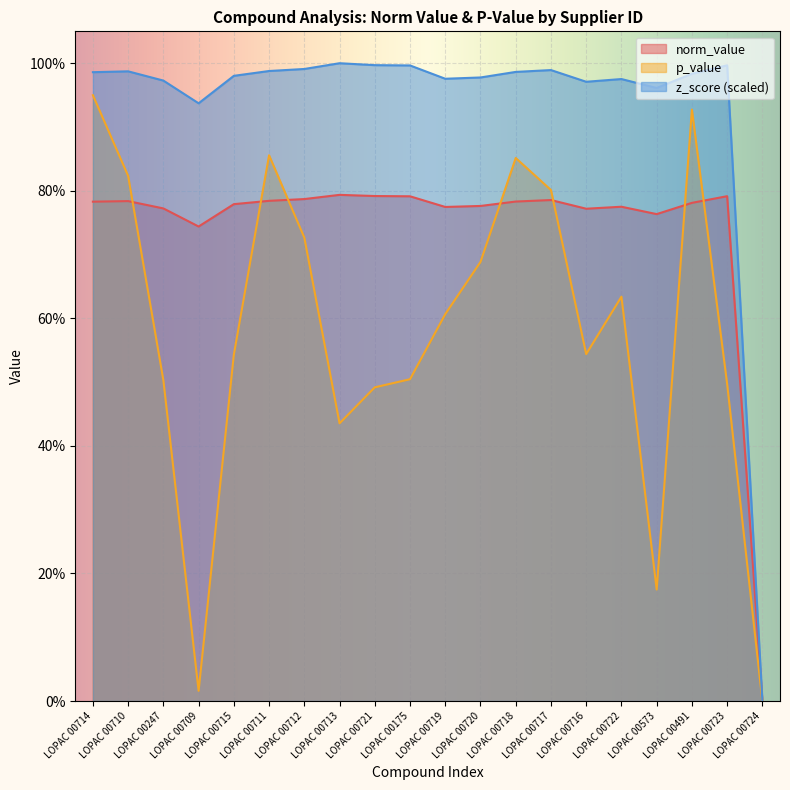

True or false: norm_value has a value of 0.7 at LOPAC 00709.

True